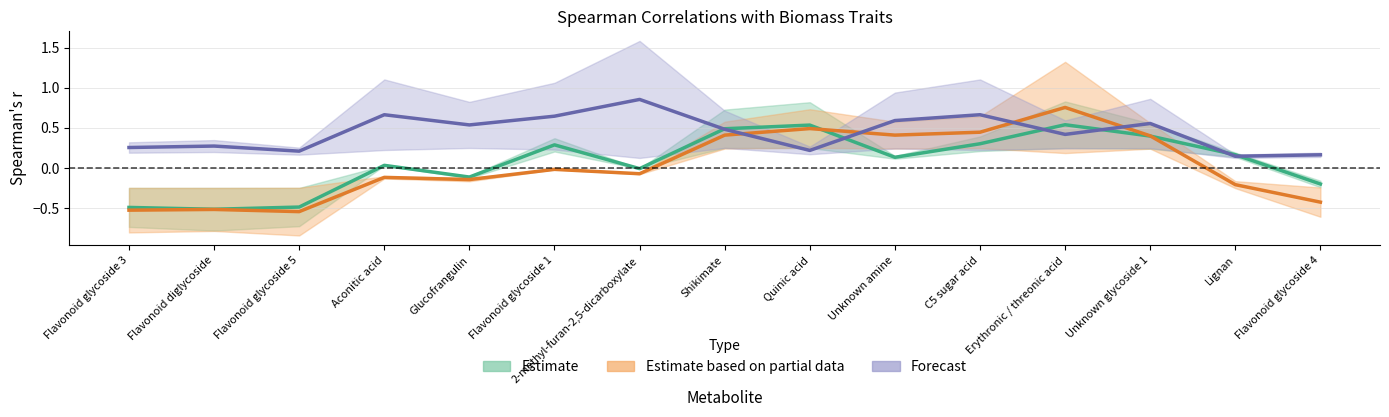

How many intersections are there between r_Xyl_plant and r_Growth_wk24?

6